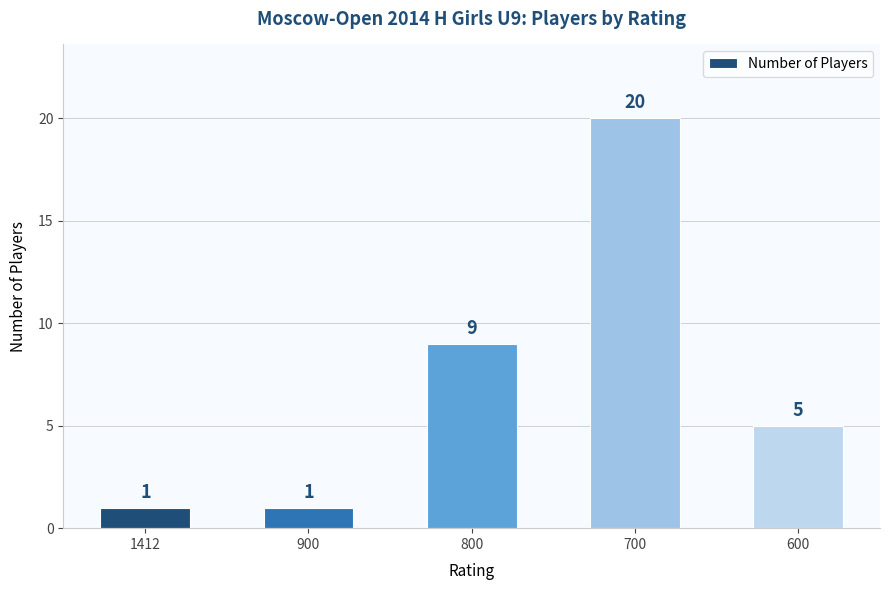

What is the average value?

7